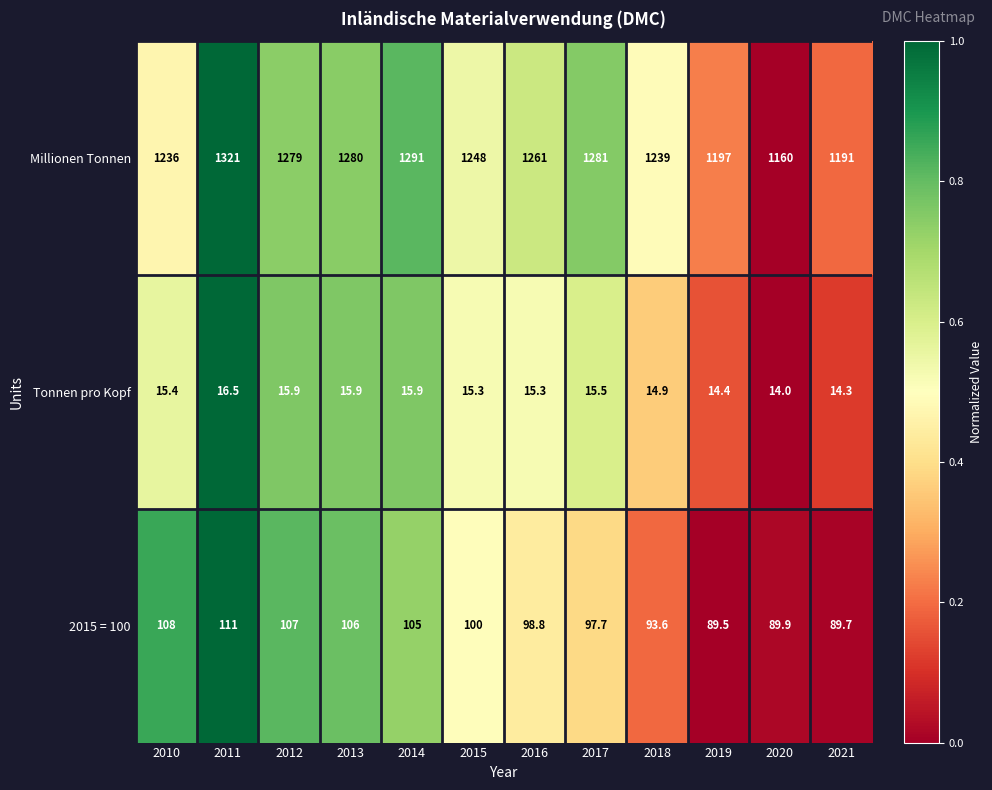

Which series has the largest range (max minus min)?

Millionen Tonnen